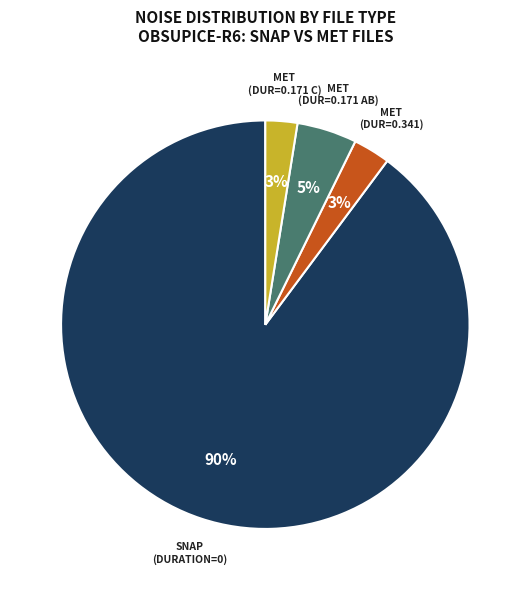

To the nearest percent, what is the average slice percentage?

25%